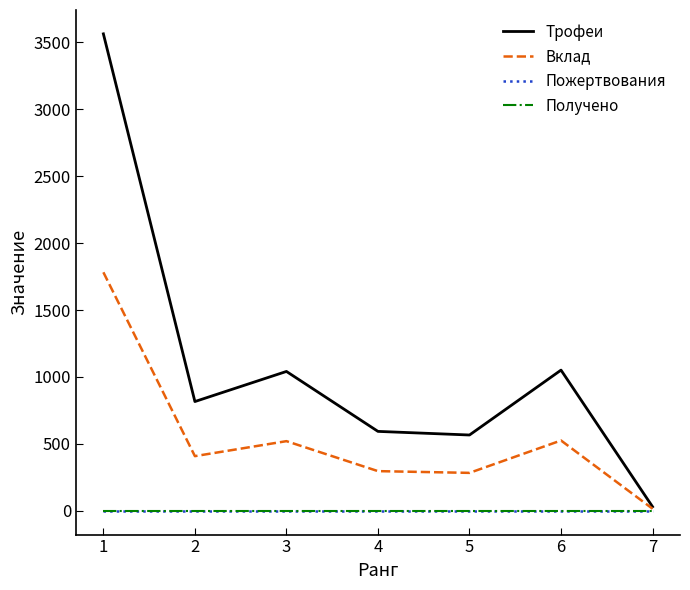

Which category has the highest value across all series?

1